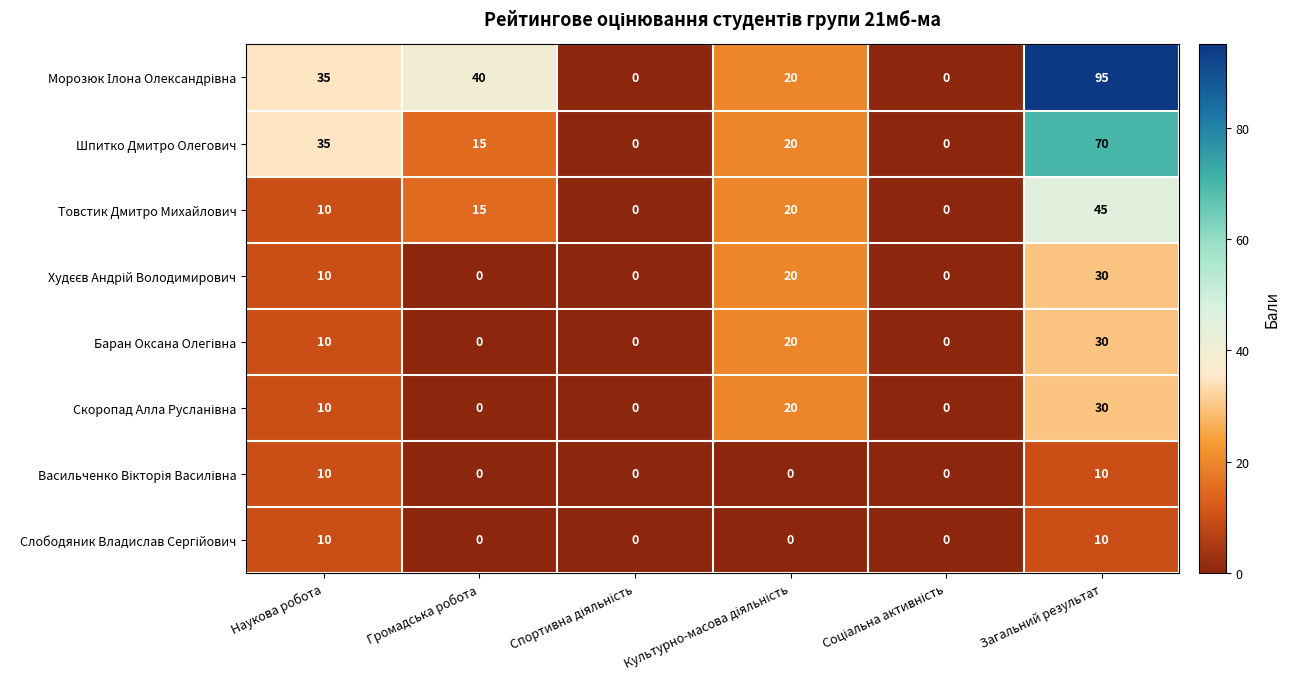

At which category is the sum across all series the highest?

Загальний результат